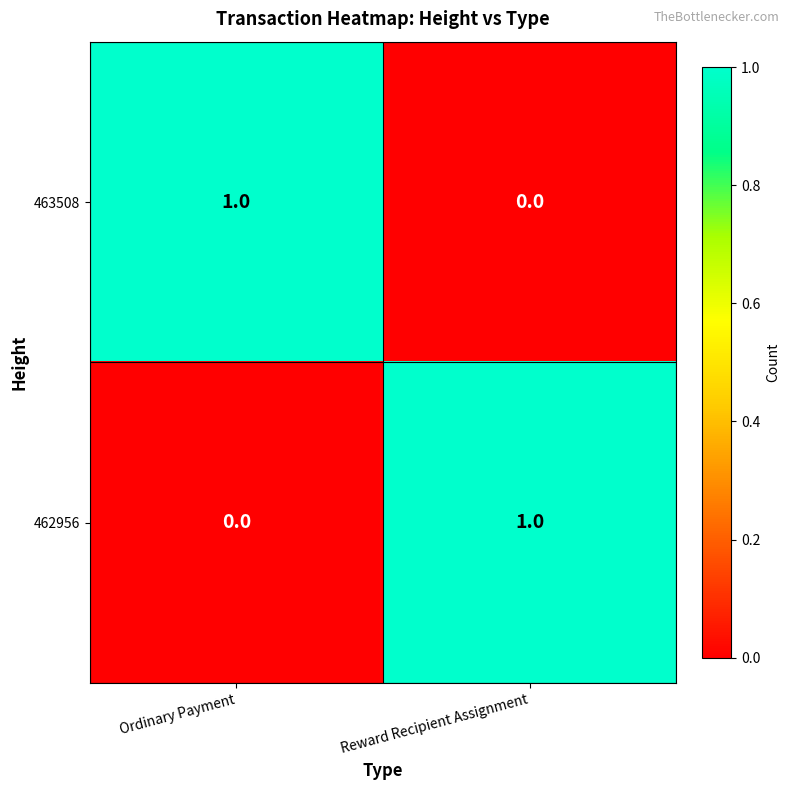

At Ordinary Payment, list the series in order from smallest to largest.

462956, 463508